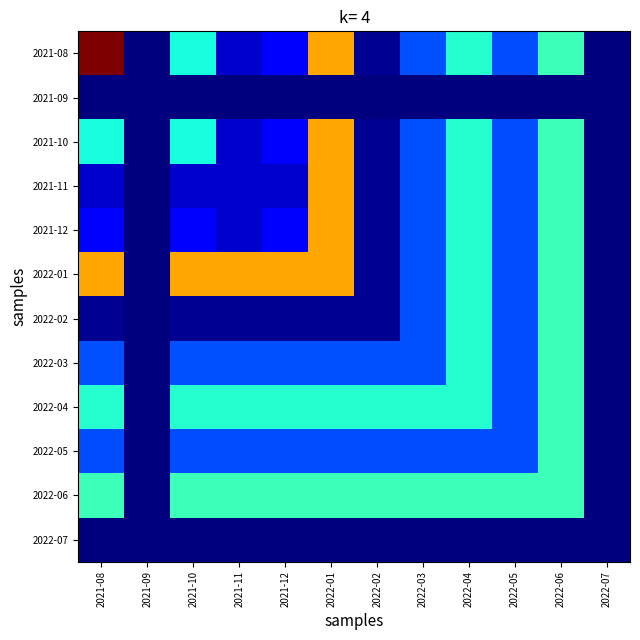

What is the total value across all series at 2022-06?

324258